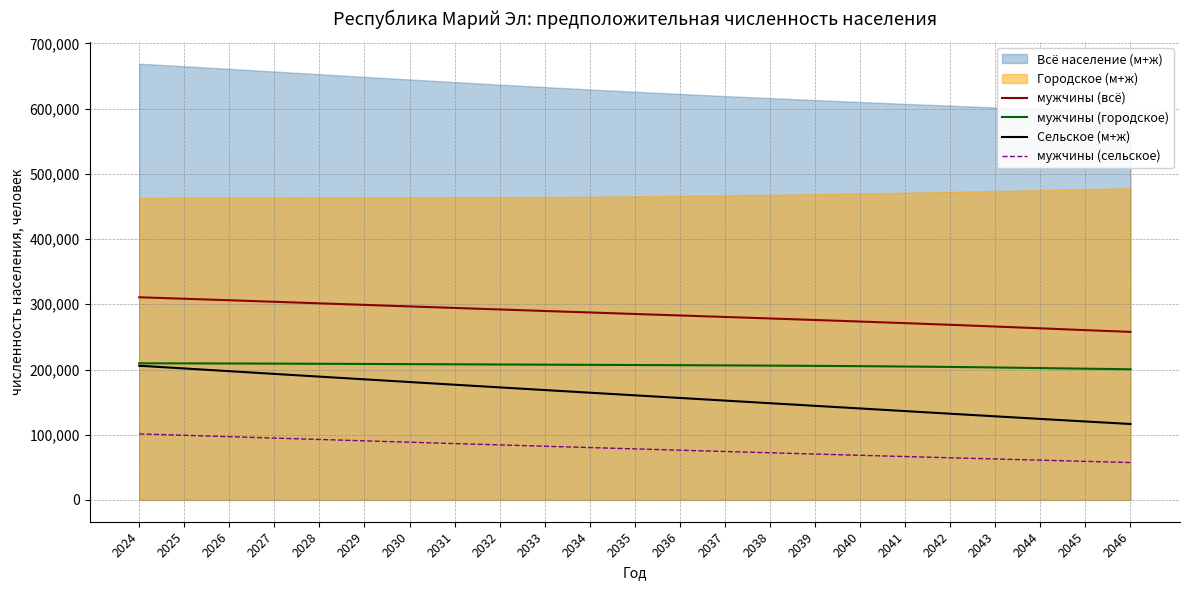

How many lines are shown in the chart?

4